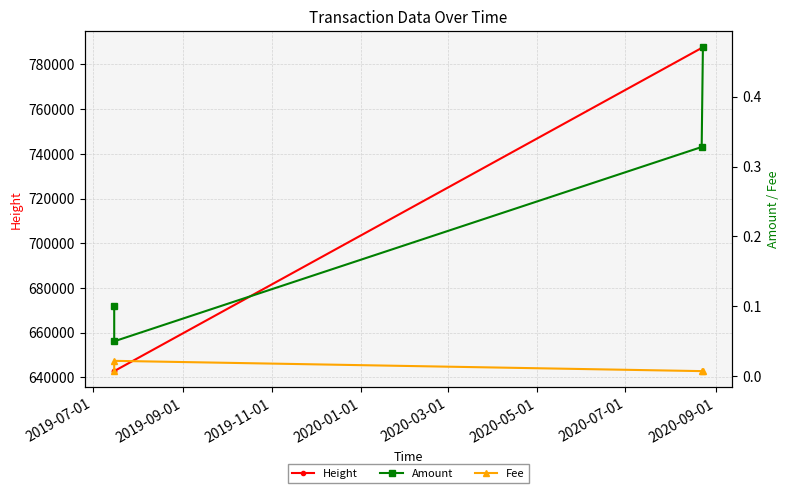

What is the difference between the second highest and second lowest values in the Amount series?

0.2